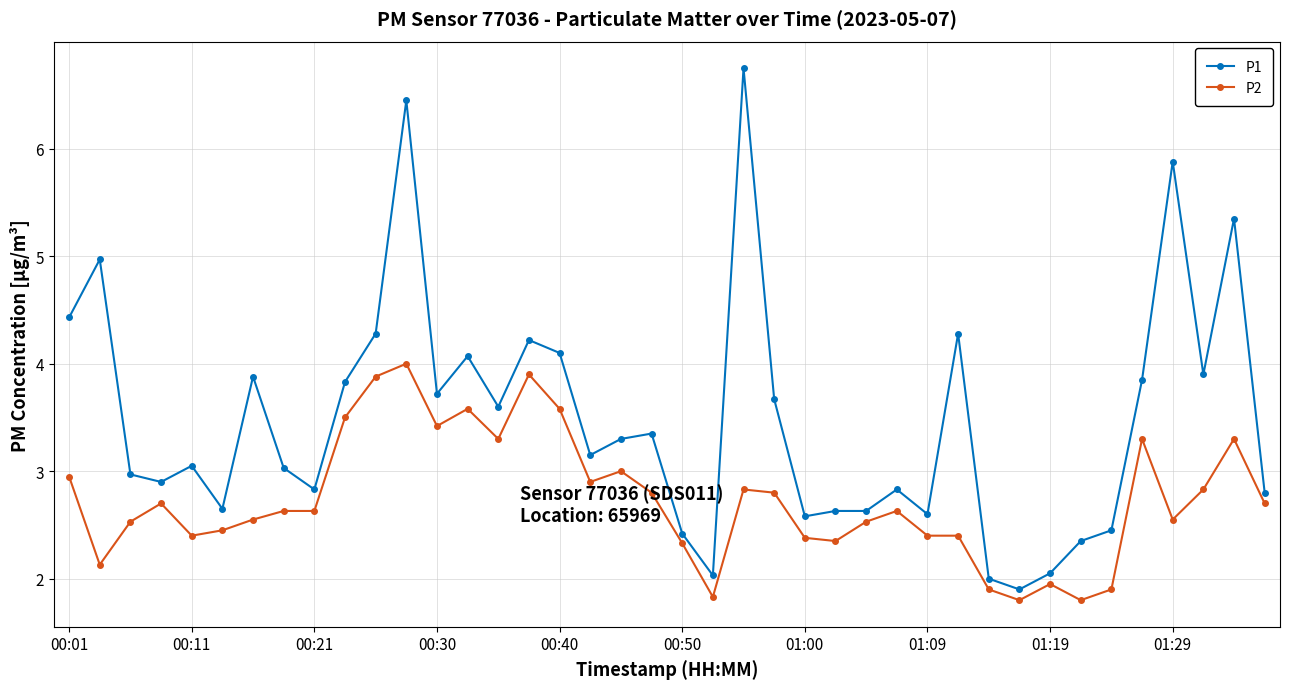

List the series in order of their peak value, highest first.

P1, P2